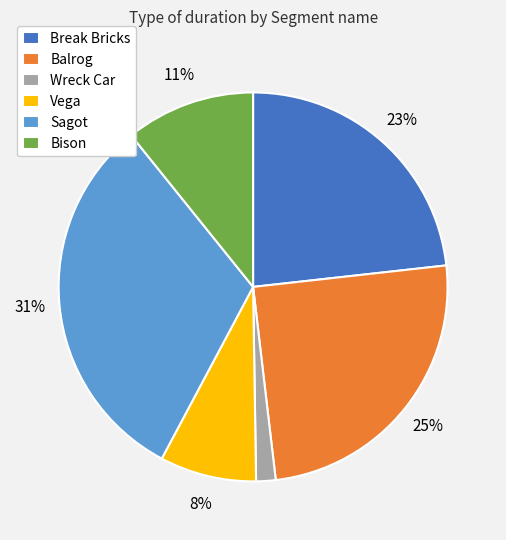

Is the sum of Sagot and Break Bricks greater than half?

Yes